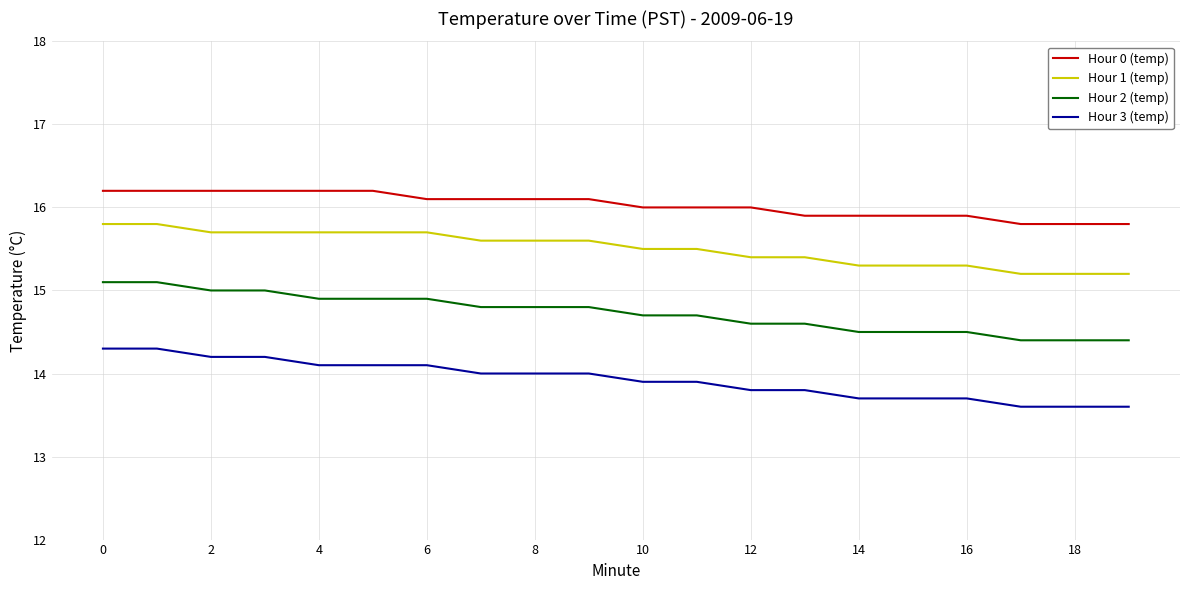

List the series in order of their overall mean, highest first.

Hour 0 (temp), Hour 1 (temp), Hour 2 (temp), Hour 3 (temp)